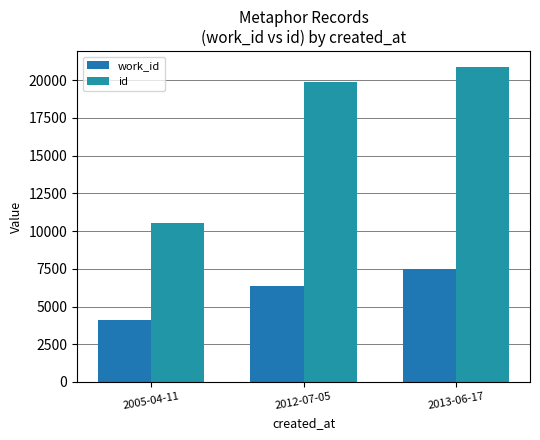

What is the label of the 3rd bar from the left?

2013-06-17